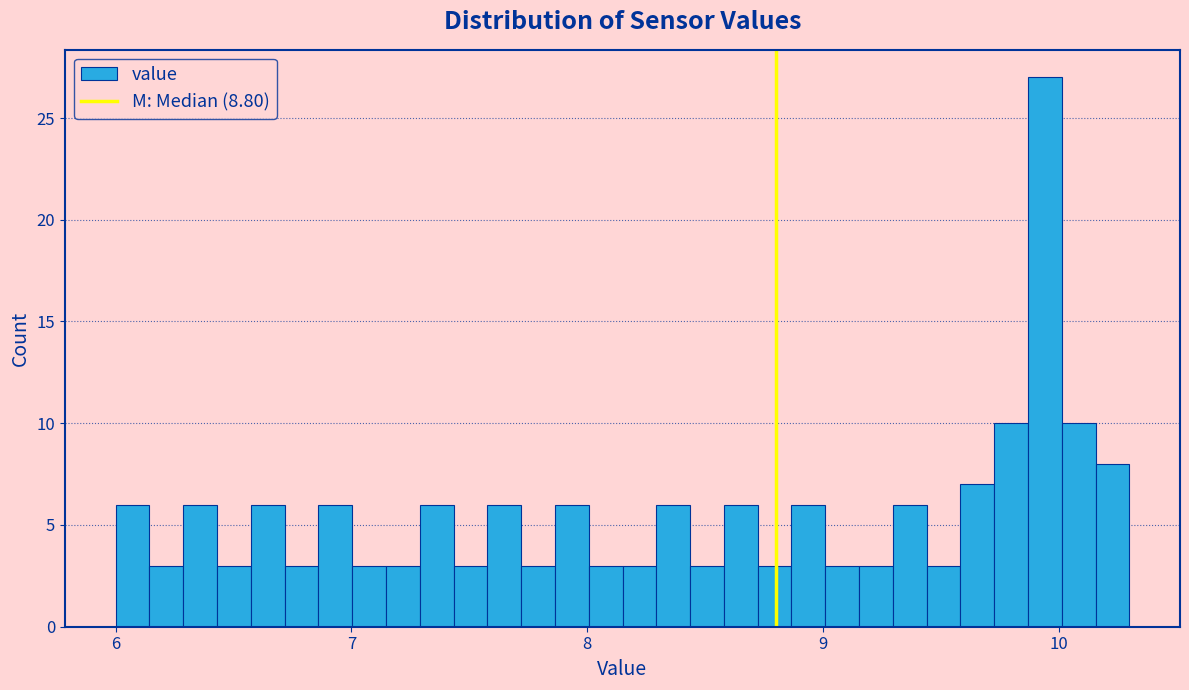

Read against the x-axis, roughly where is the centre of the tallest bar?

9.9